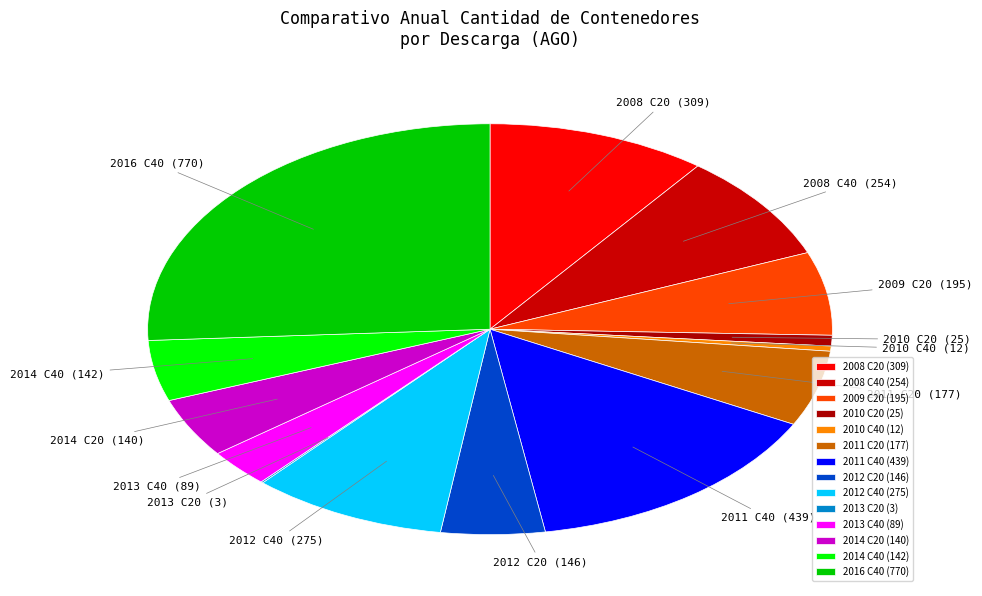

True or false: 2008 C20 accounts for 10% of the total.

True